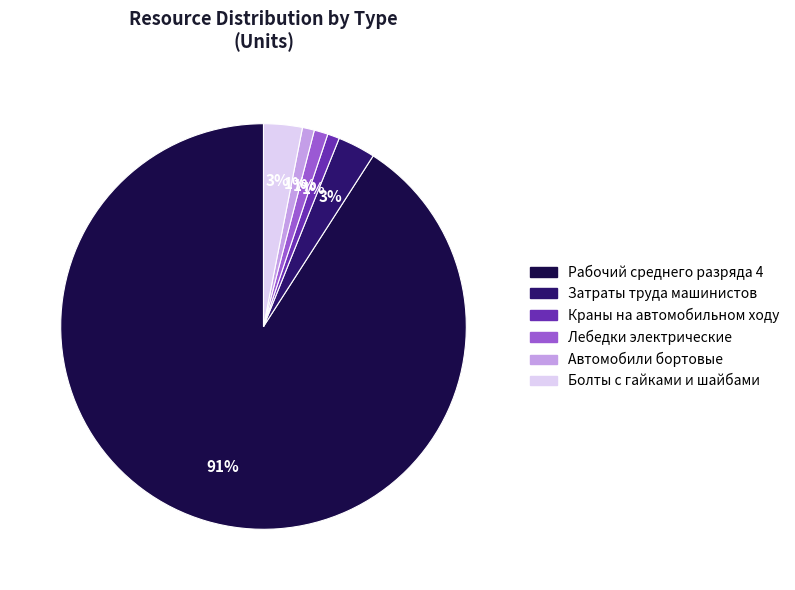

Which slice is the largest?

Рабочий среднего разряда 4